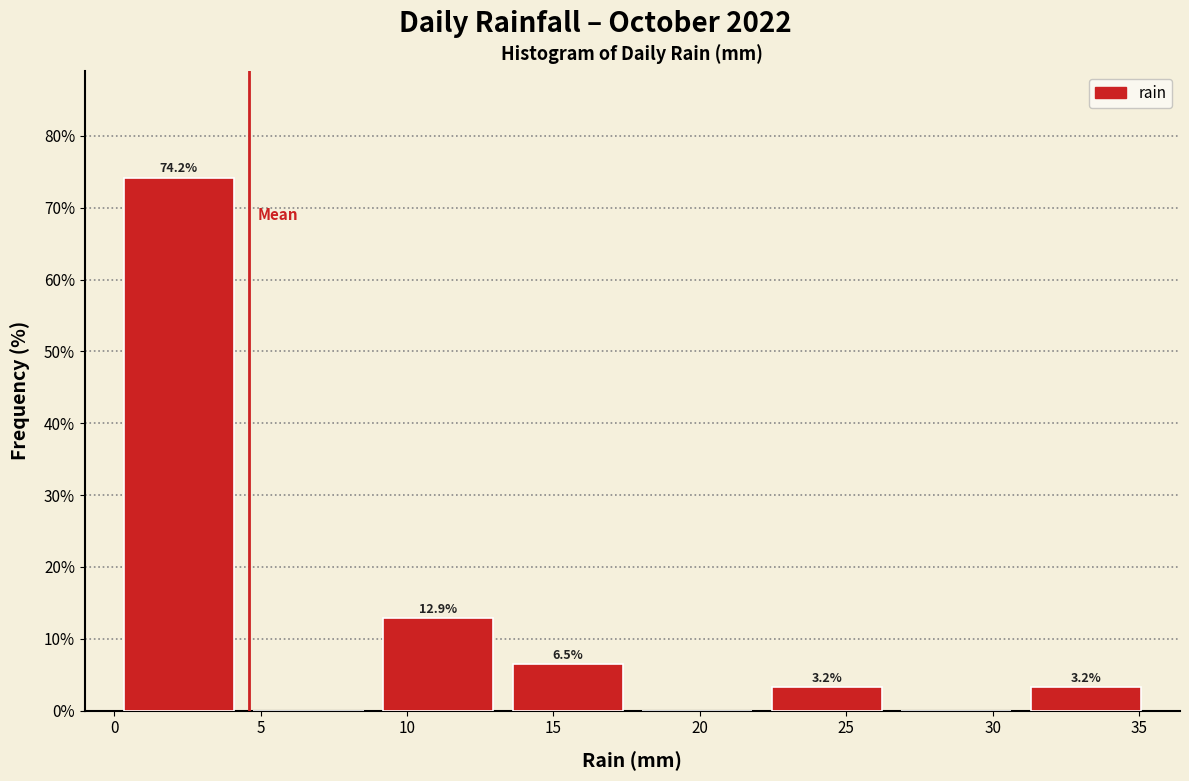

Which range on the x-axis has the tallest bar?

0.0 to 4.5